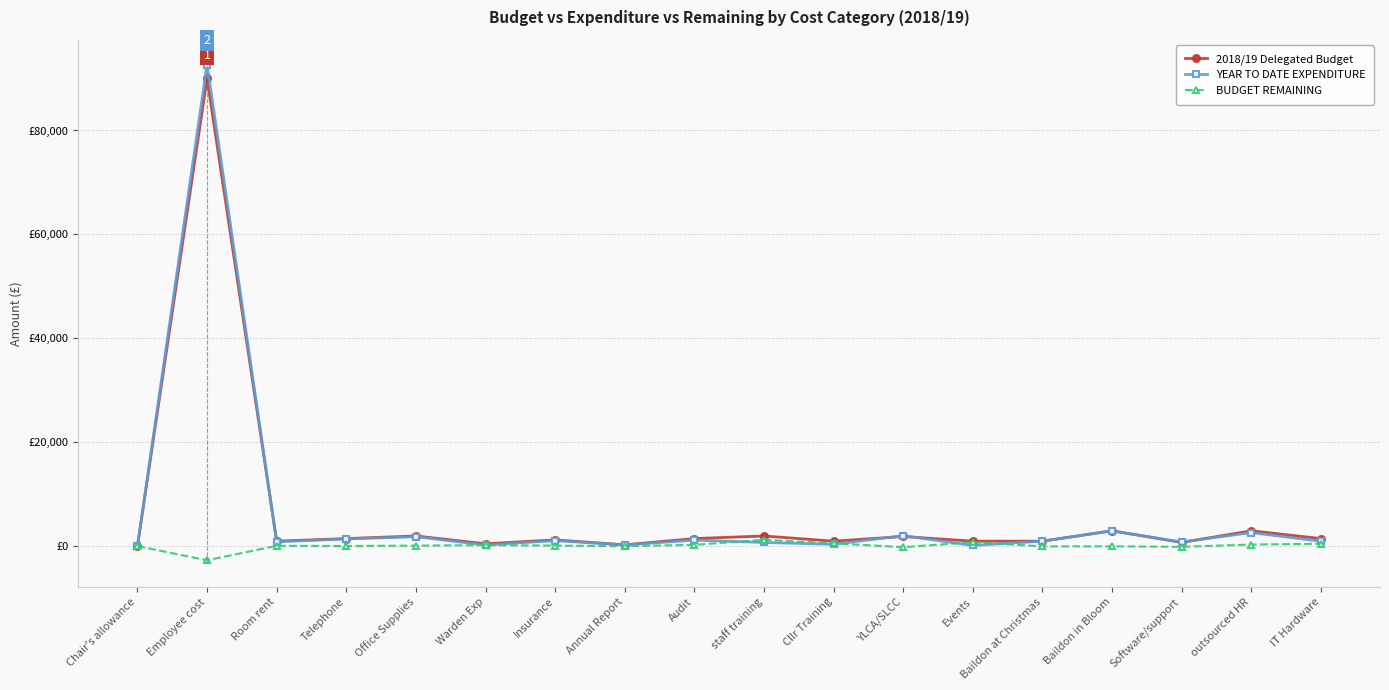

True or false: YEAR TO DATE EXPENDITURE and BUDGET REMAINING cross at least once.

True